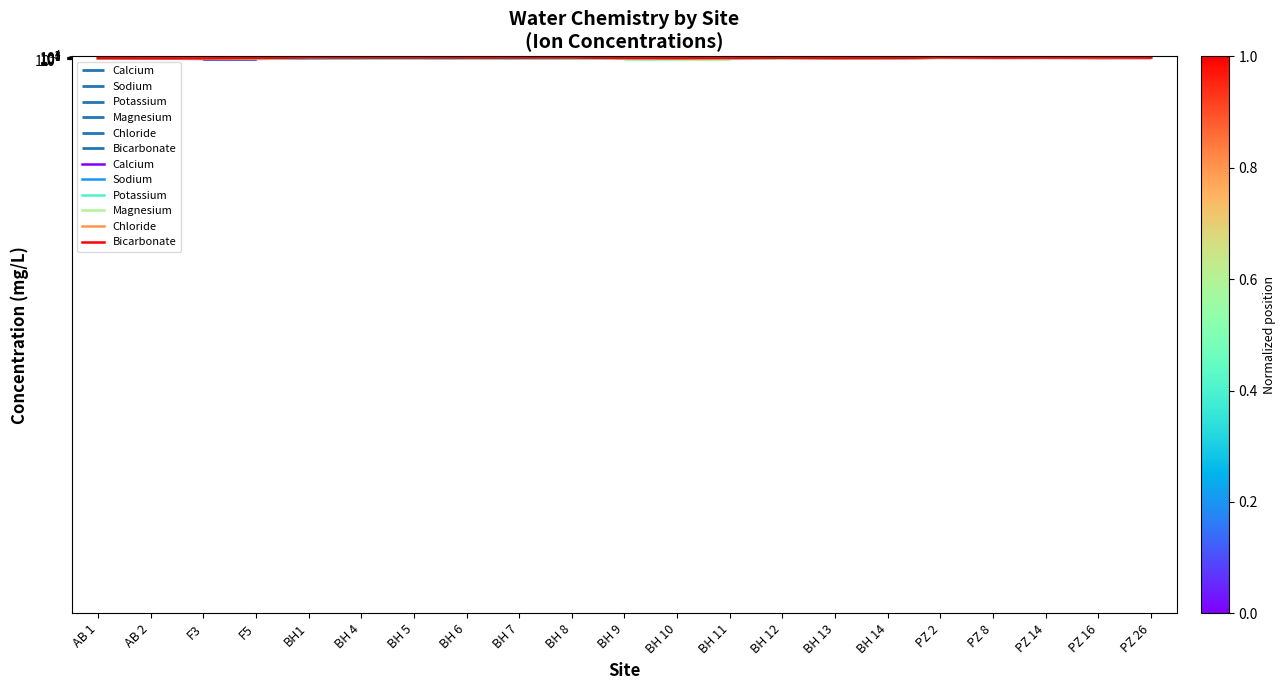

What is the difference between the maximum and second lowest values in the Potassium series?

76.0